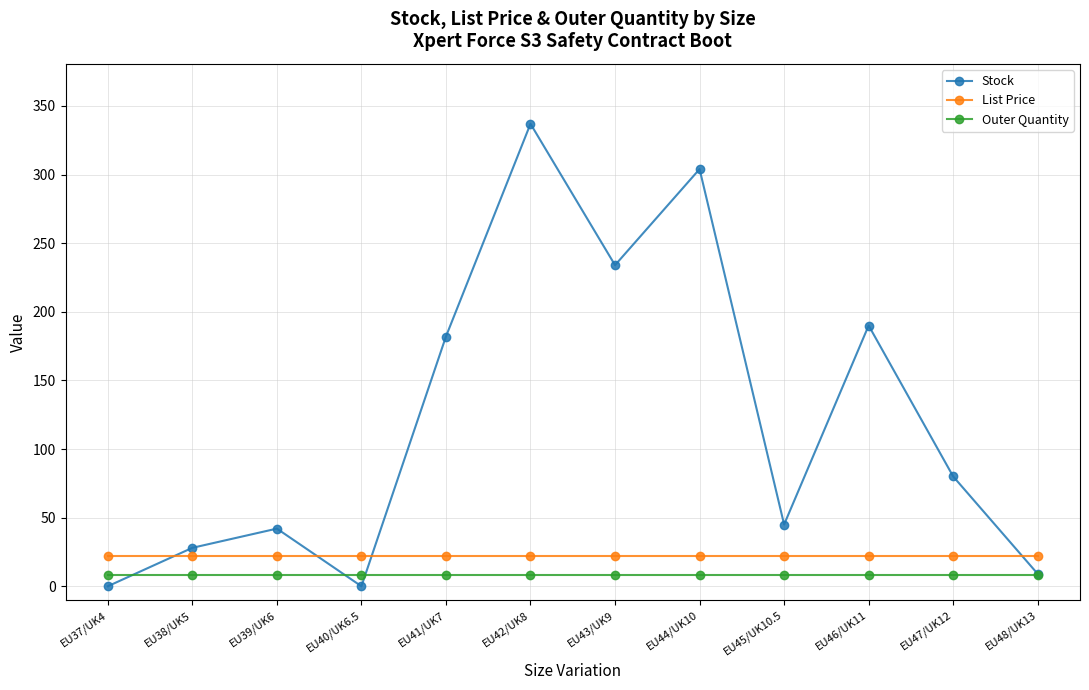

Which series has the largest total across all categories?

Stock